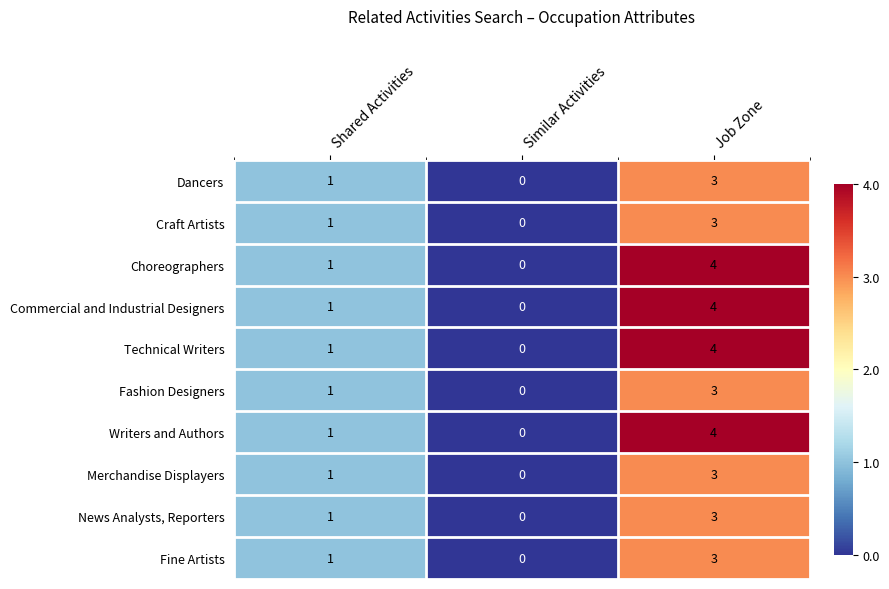

The value of Fine Artists at Similar Activities is 0. True or false?

True